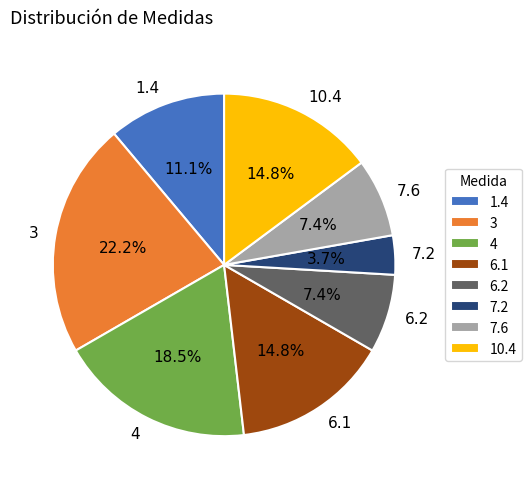

Which has a higher value, 6.2 or 7.2?

6.2